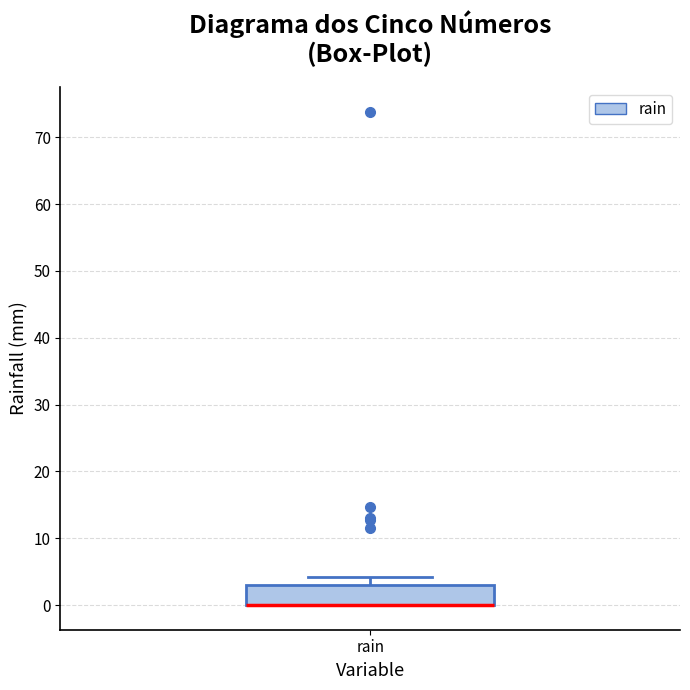

Transcribe this box plot: give where the median line is, the range the box spans, and where the two whiskers end, as read against the y-axis. The values are not printed on the chart, so give them approximately, as read against the axis.

median 0 (drawn on the box's lower edge), box 0 to 3, whiskers 0 to 4